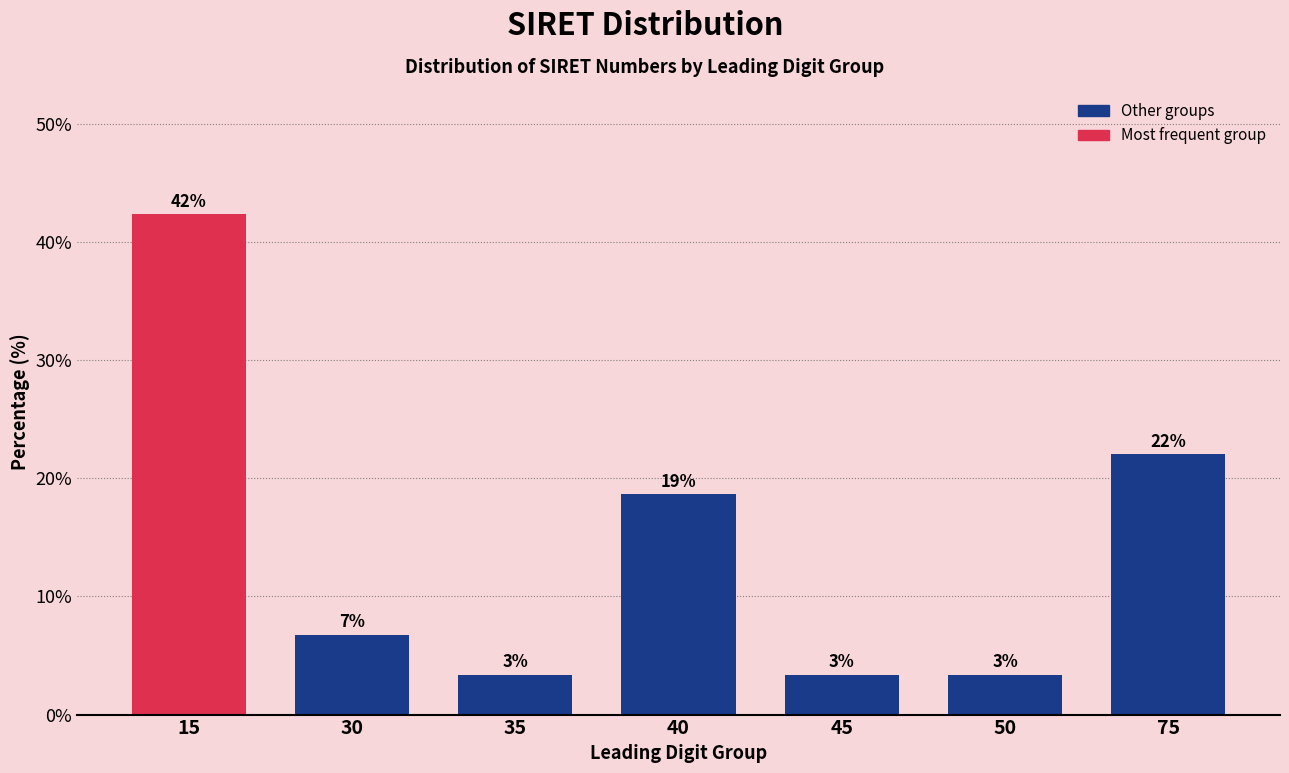

How many bars are there in total?

7